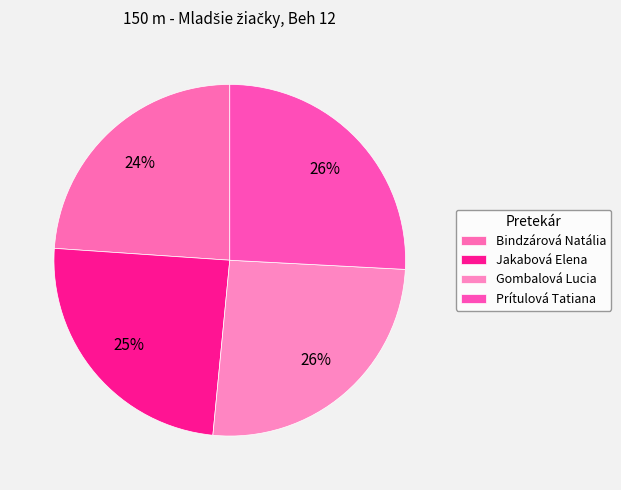

What is the ratio of the value at Prítulová Tatiana to the value at Gombalová Lucia?

1.0